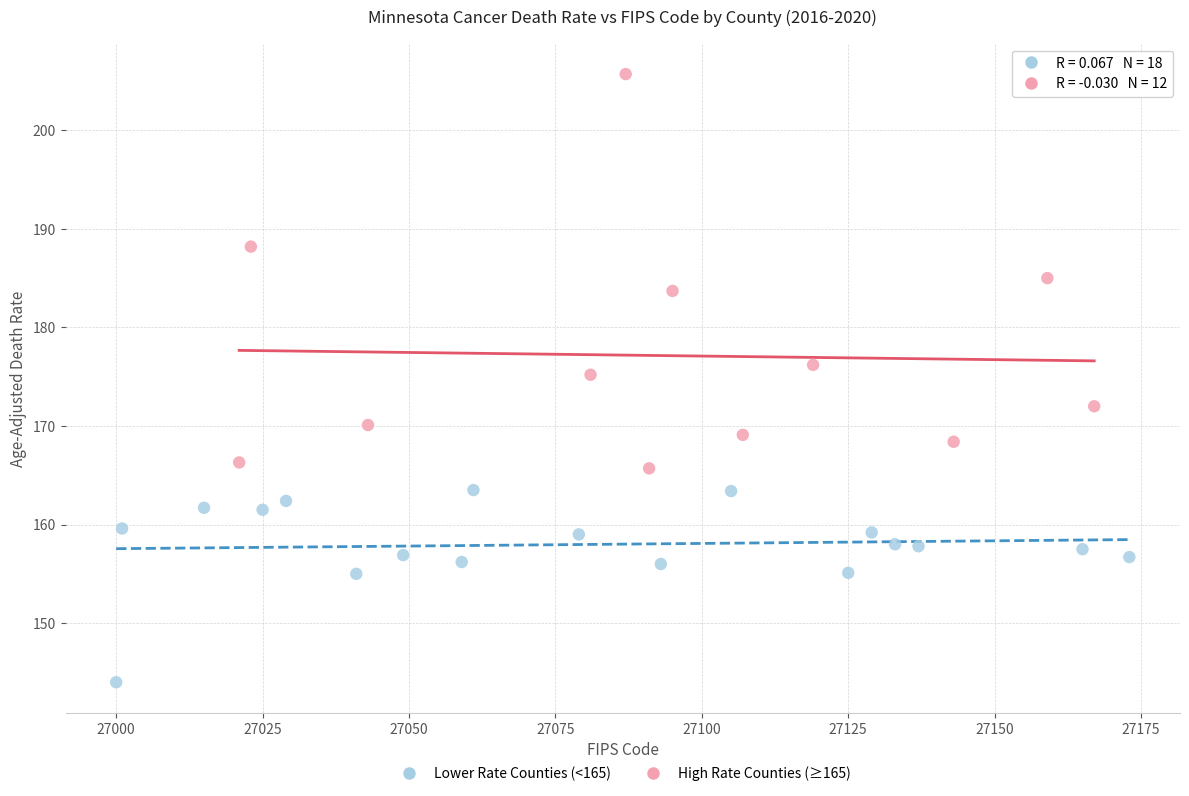

Which series contains the lowest Y value?

Lower Rate Counties (<165)